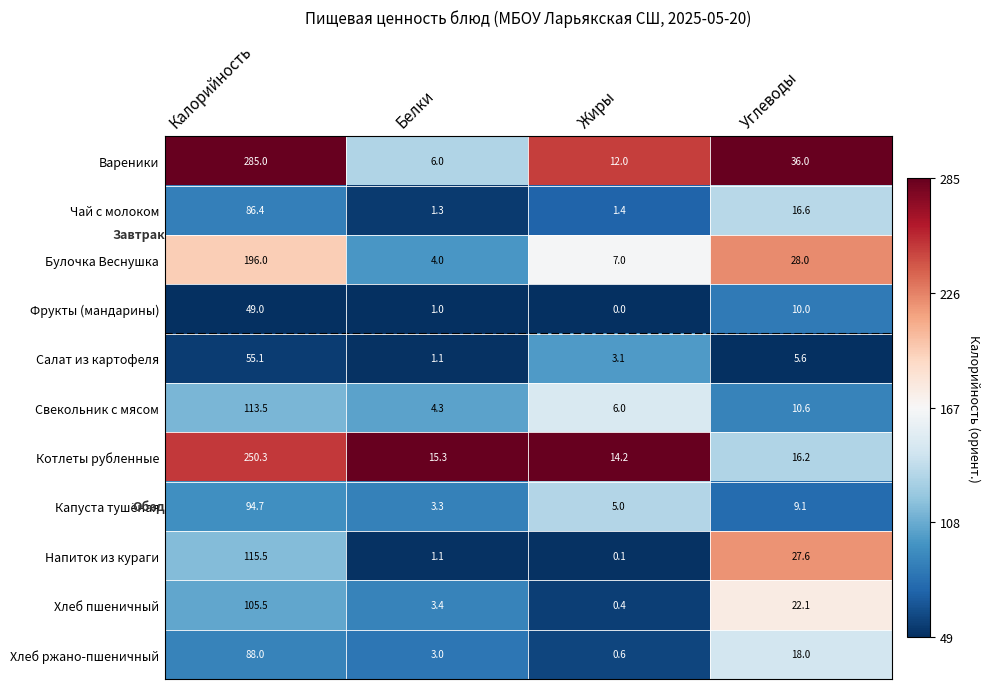

What is the total value across all series at Жиры?

49.8